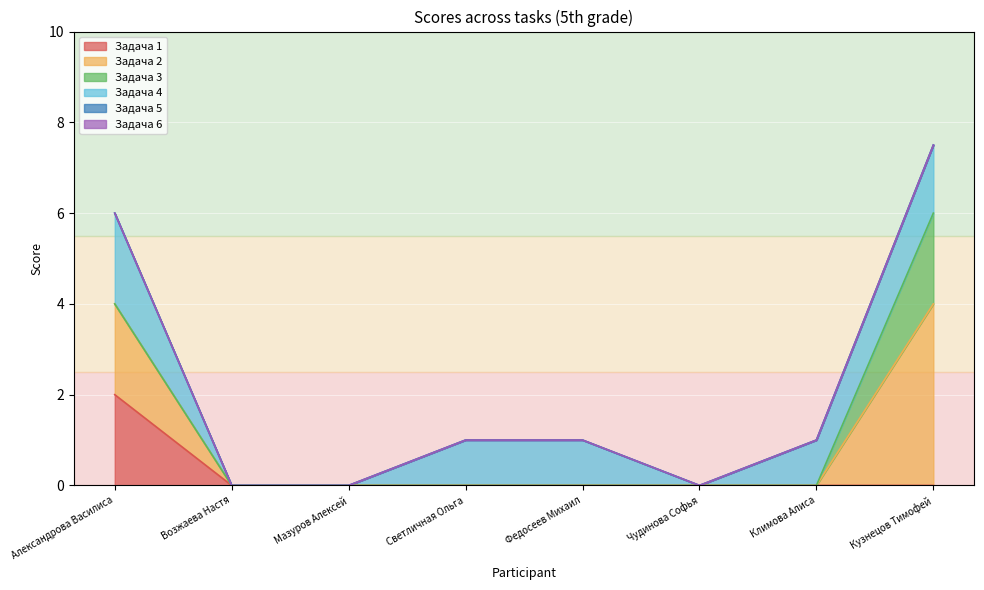

Which category has the highest value in the Задача 2 series?

Кузнецов Тимофей